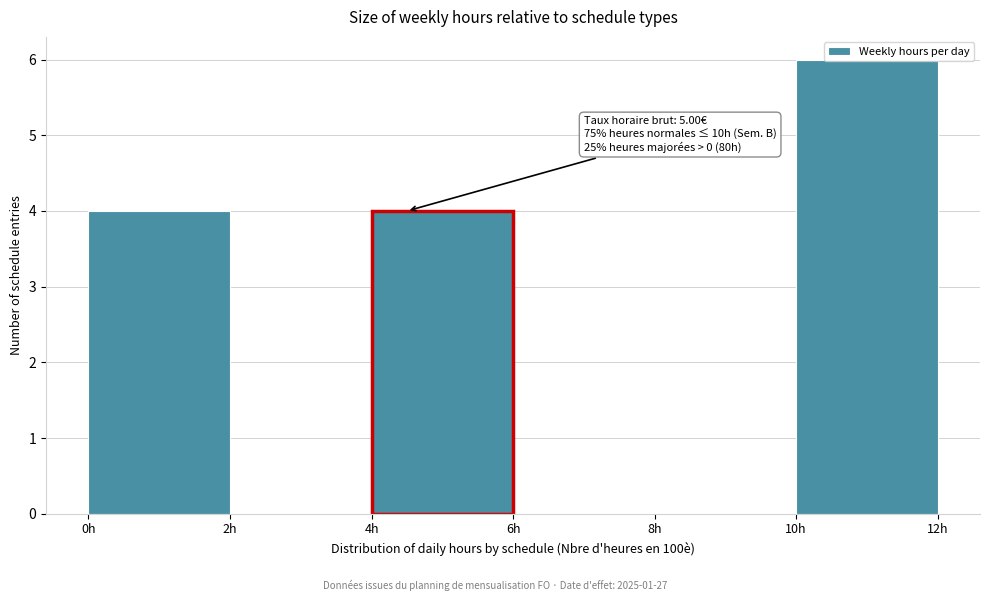

Over which range of the x-axis is the bar tallest?

10 to 12